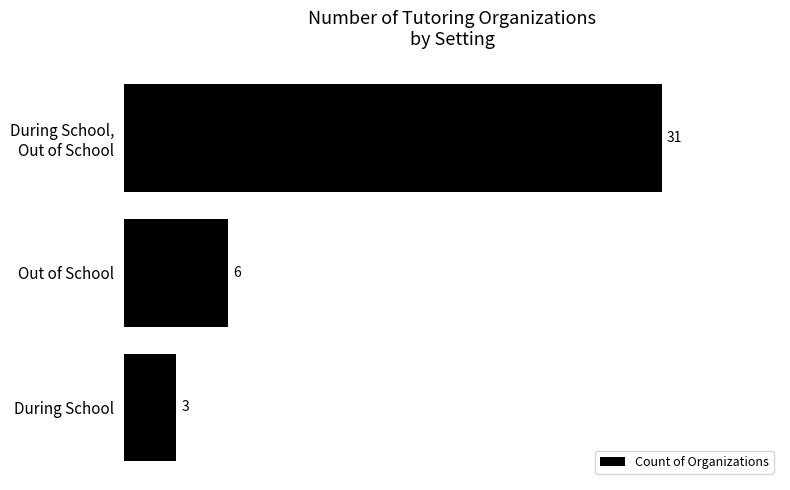

Does the chart contain stacked bars?

No